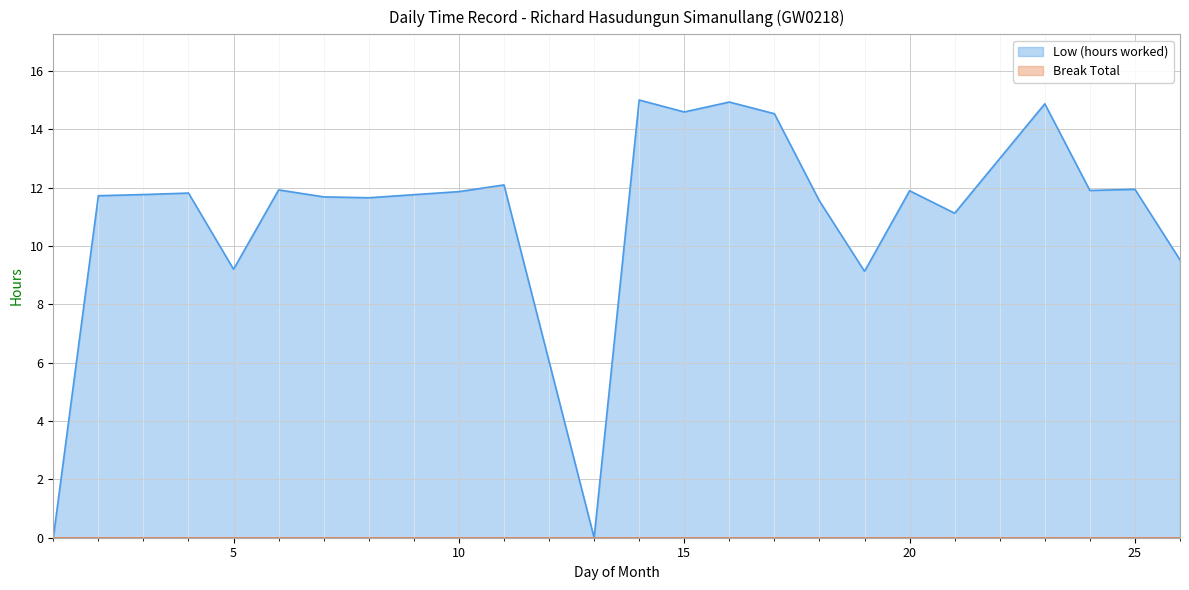

At which label does the data first exceed 11?

2